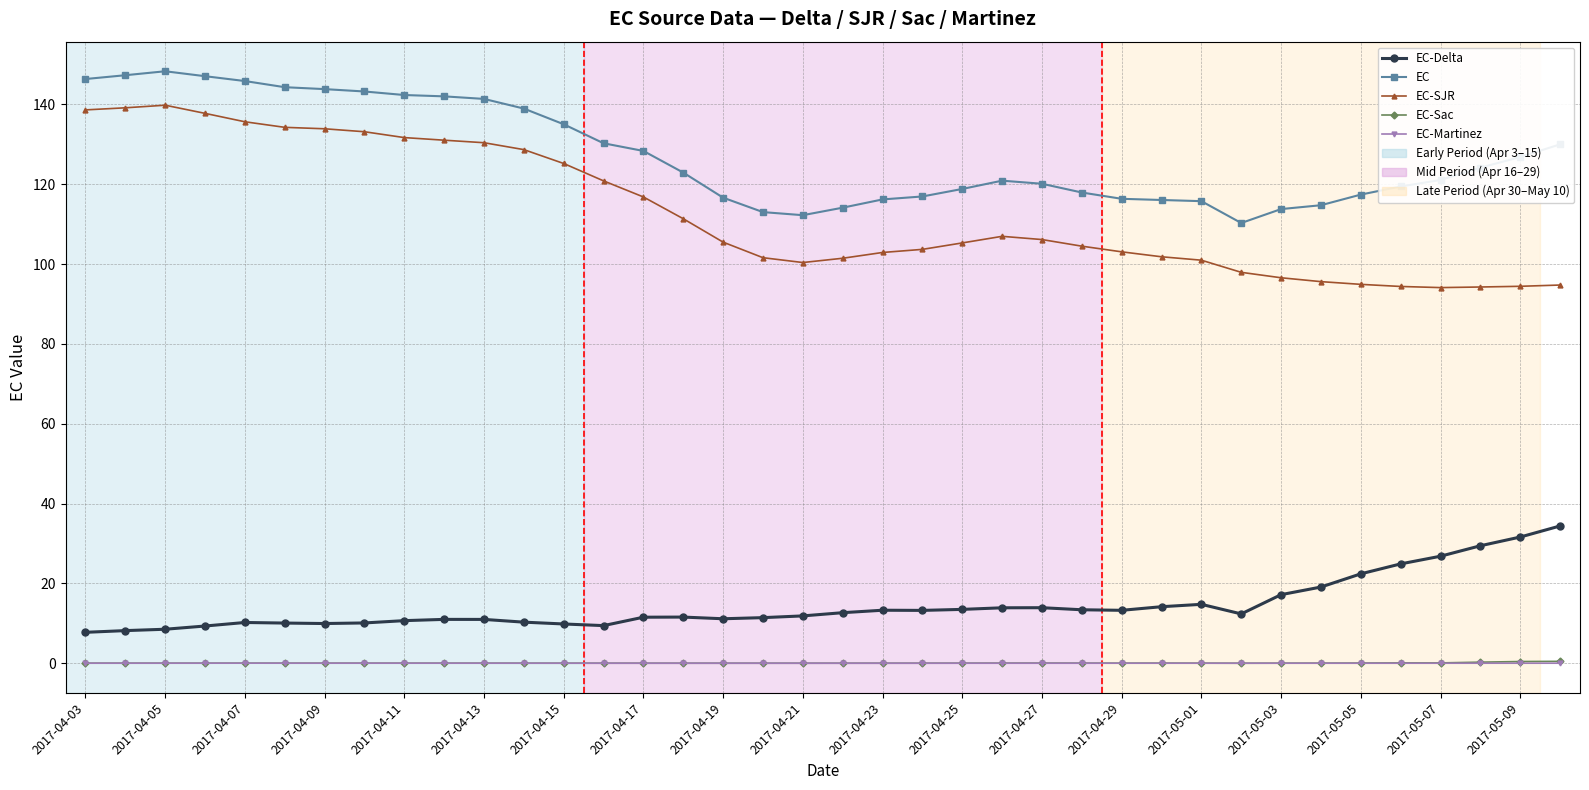

What is the value of the EC-SJR point at the 4th from the left?

137.8